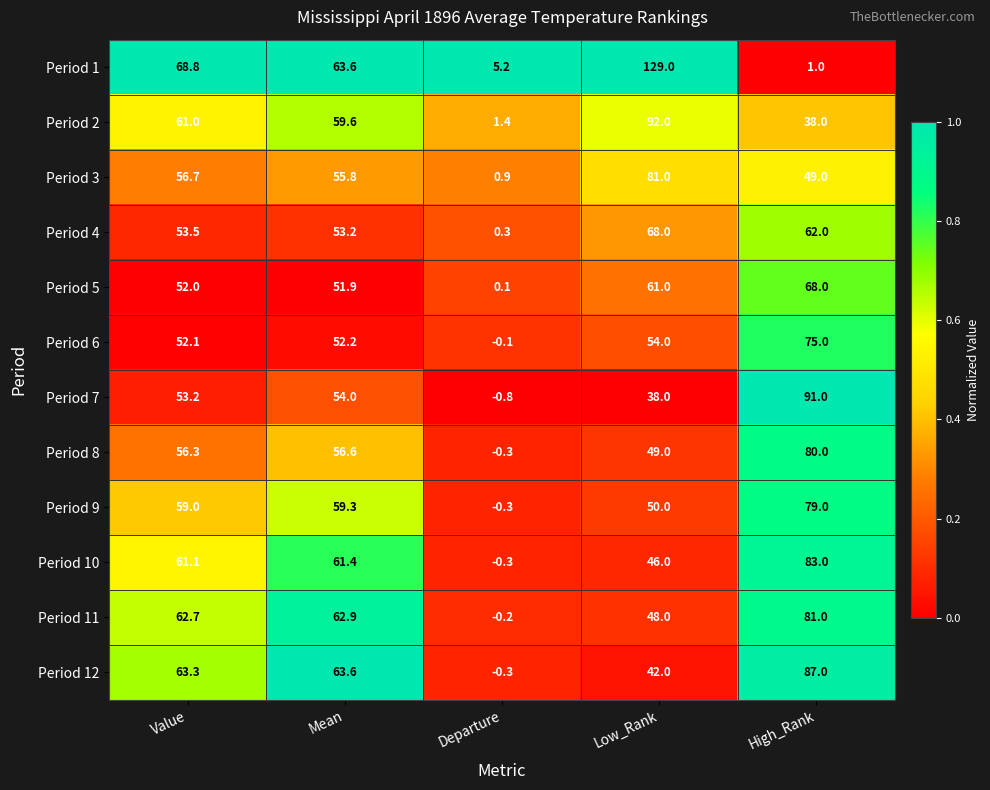

What is the difference between the highest and lowest values at Mean?

11.7